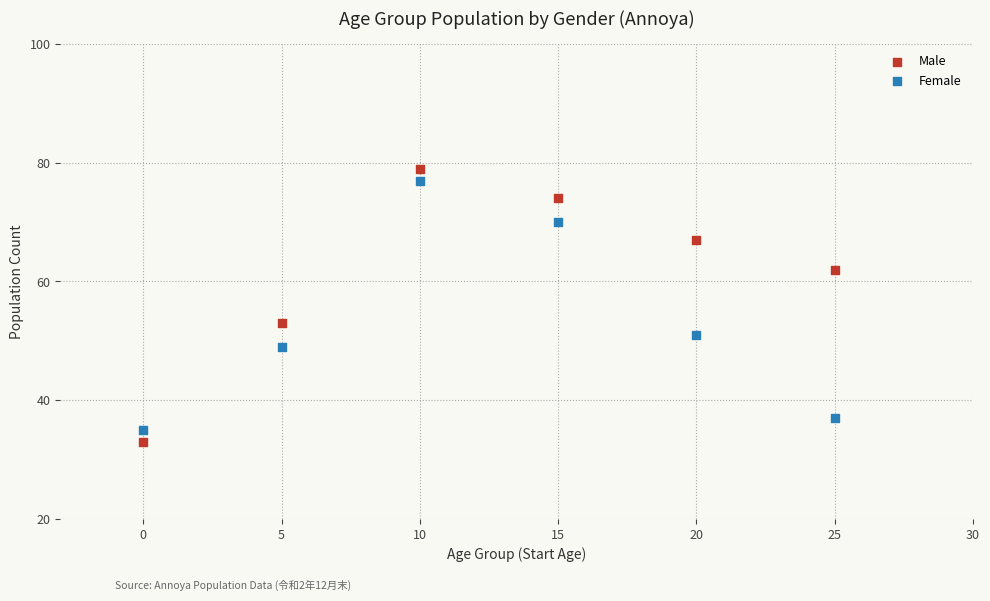

What are all the series names shown in the legend?

Male, Female